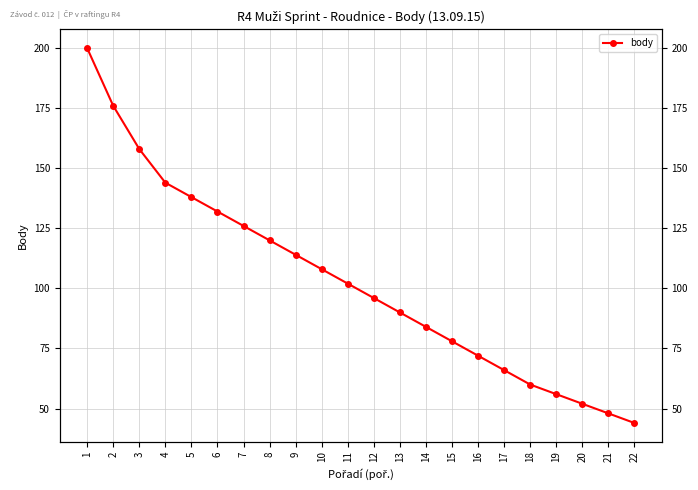

At which category does the chart reach its peak across all series?

1